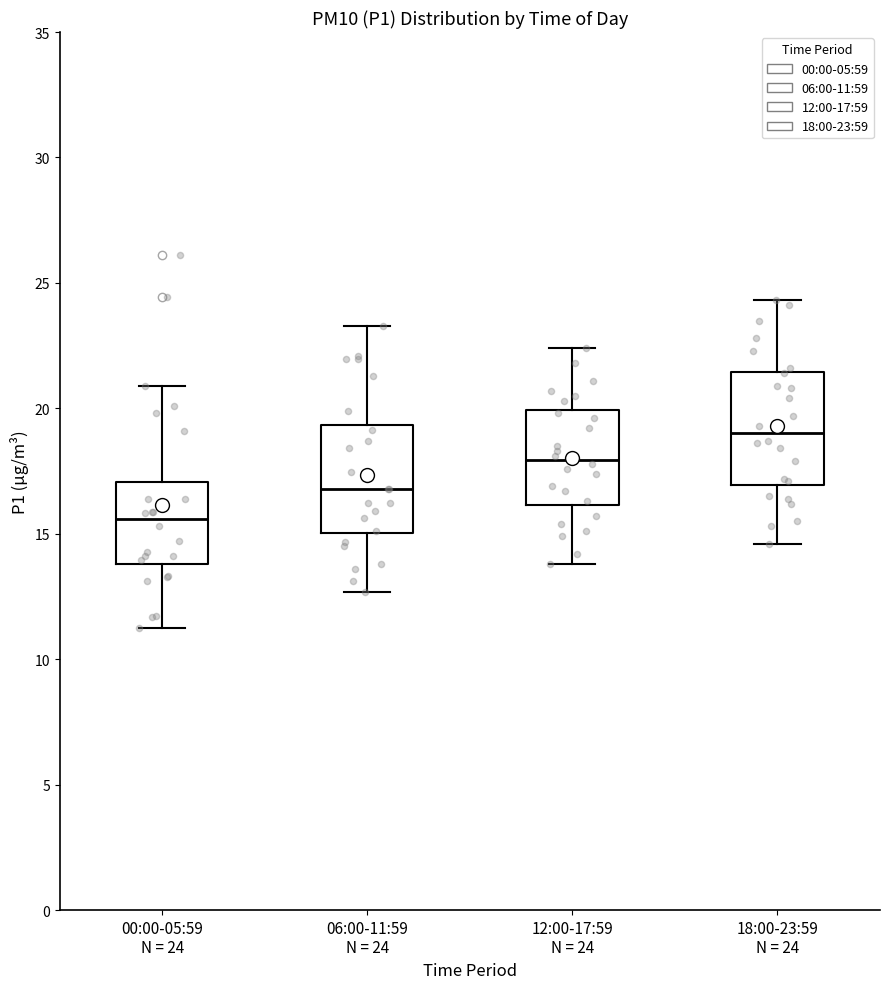

Which box has the lowest median line?

00:00-05:59 N = 24